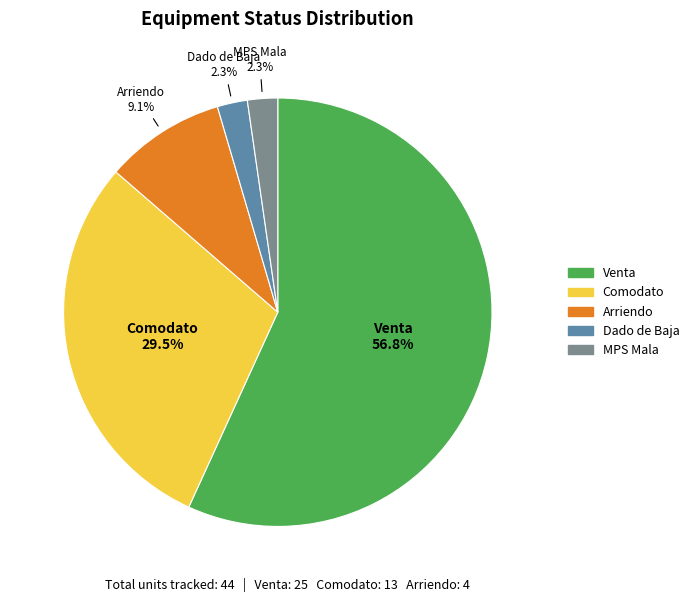

Is there any slice that represents more than half of the pie?

Yes